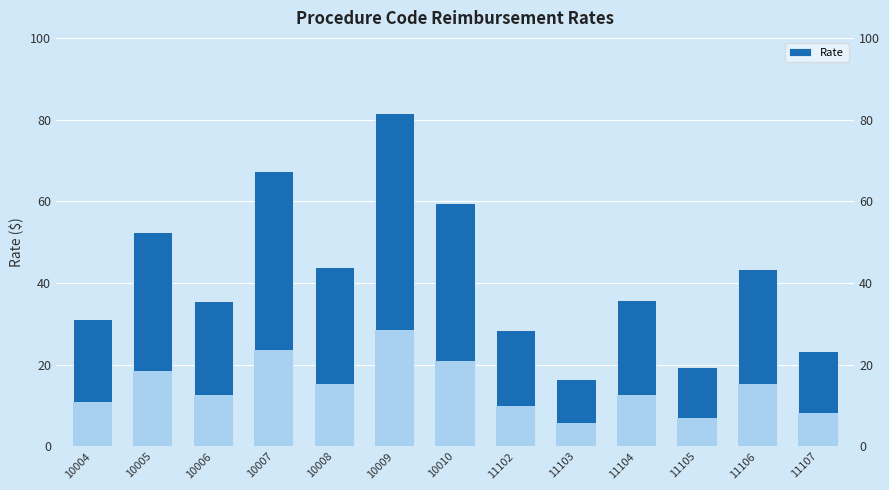

How many distinct data groups are displayed?

1